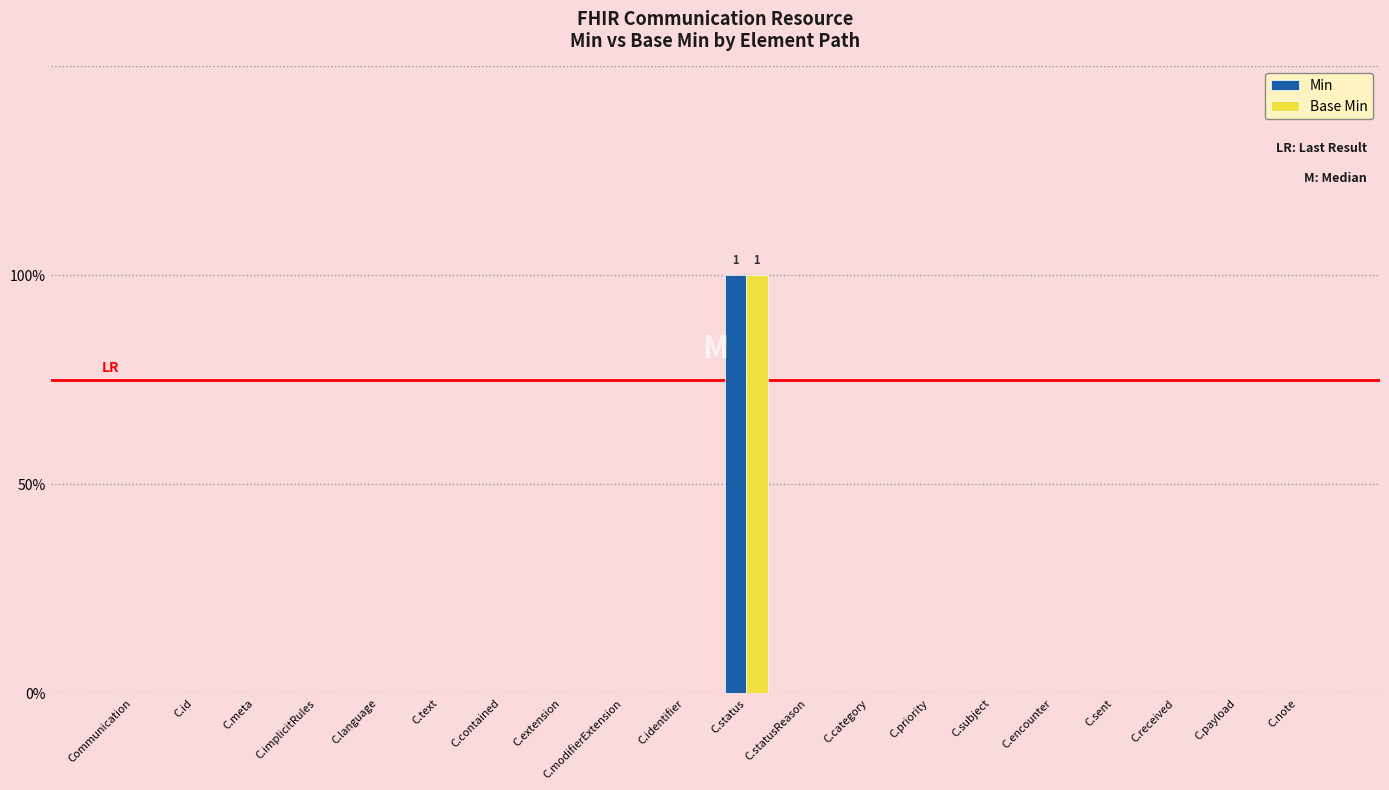

Is it true that Base Min equals 1 at C.note?

False